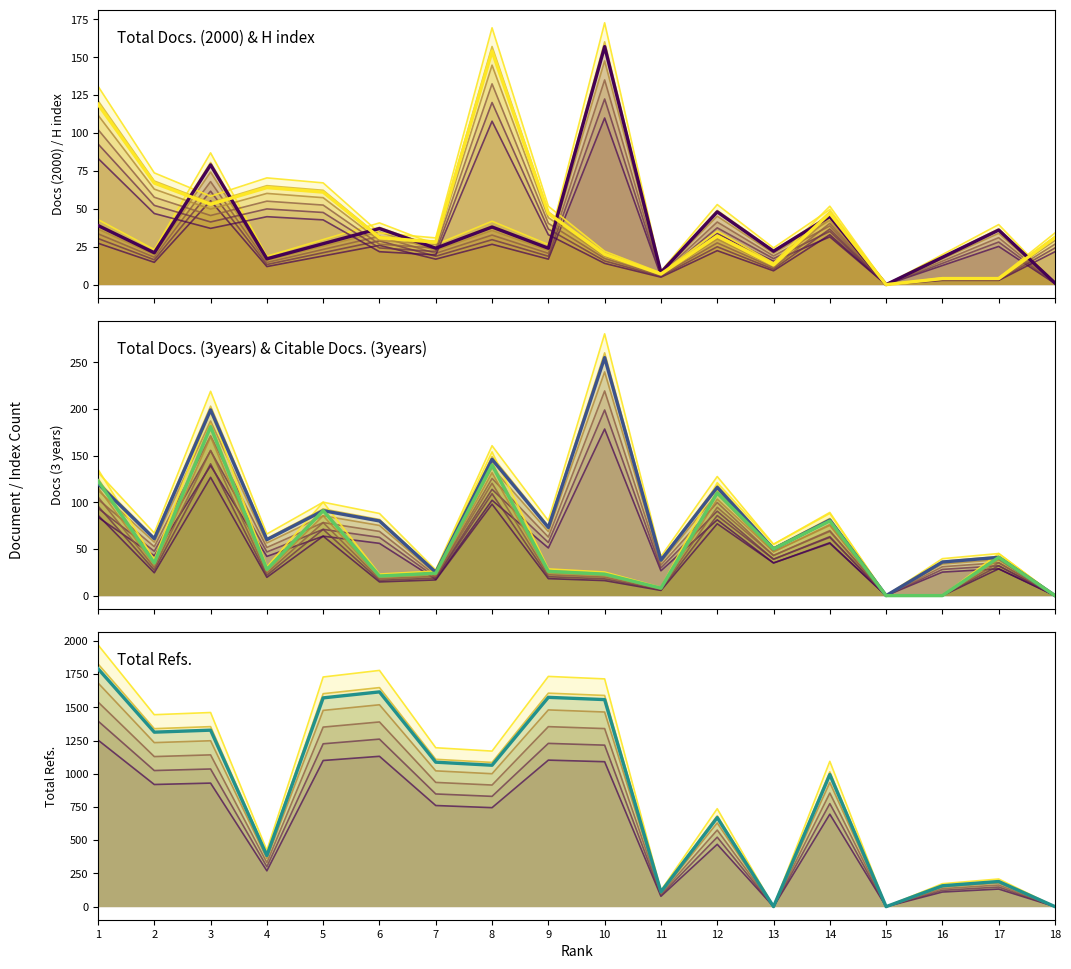

At which label does Citable Docs. (3years) first exceed 38?

1